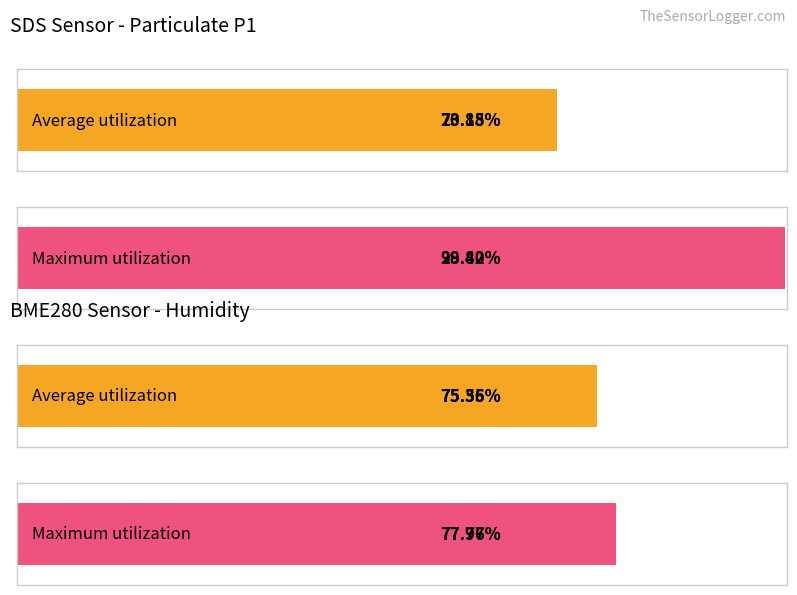

Is it true that SDS_P1 equals 9.0 at 00:08?

False